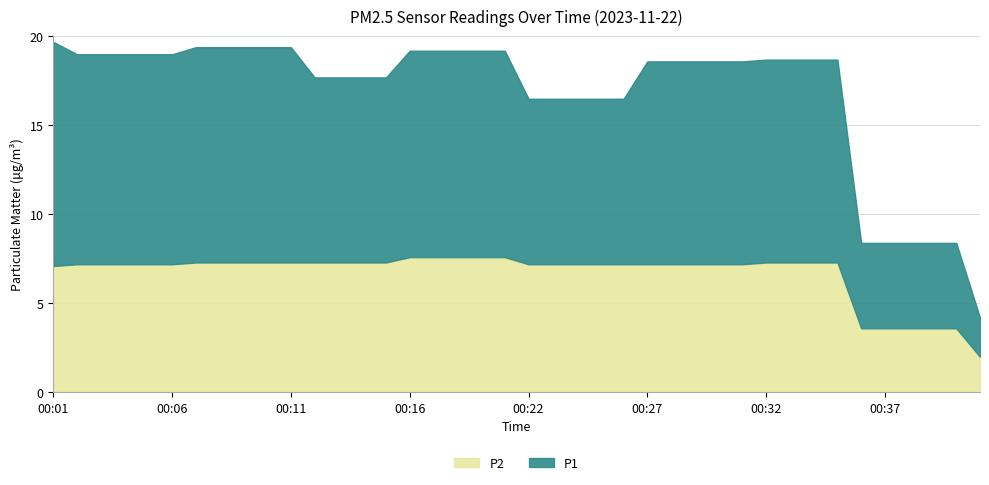

True or false: P1 has a value of 1.2 at 00:37.

False